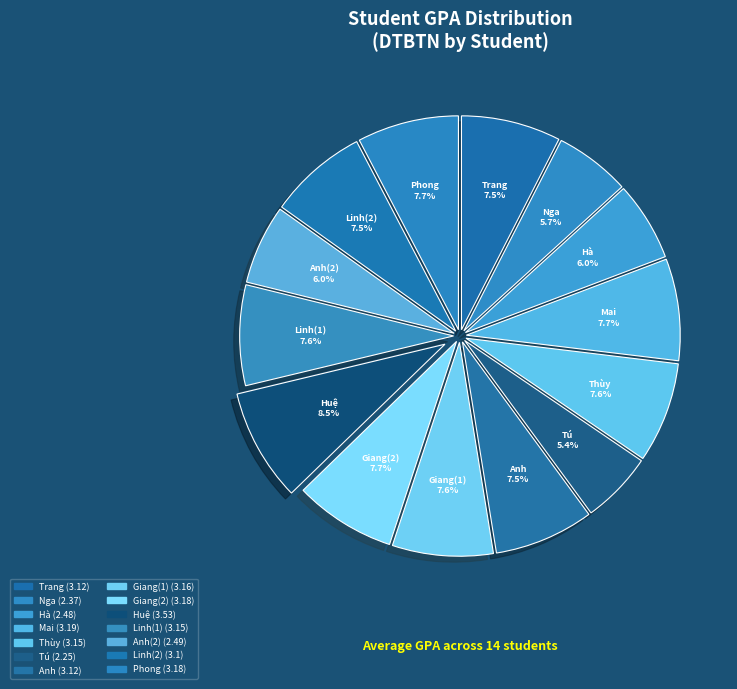

How many segments does this pie chart have?

14